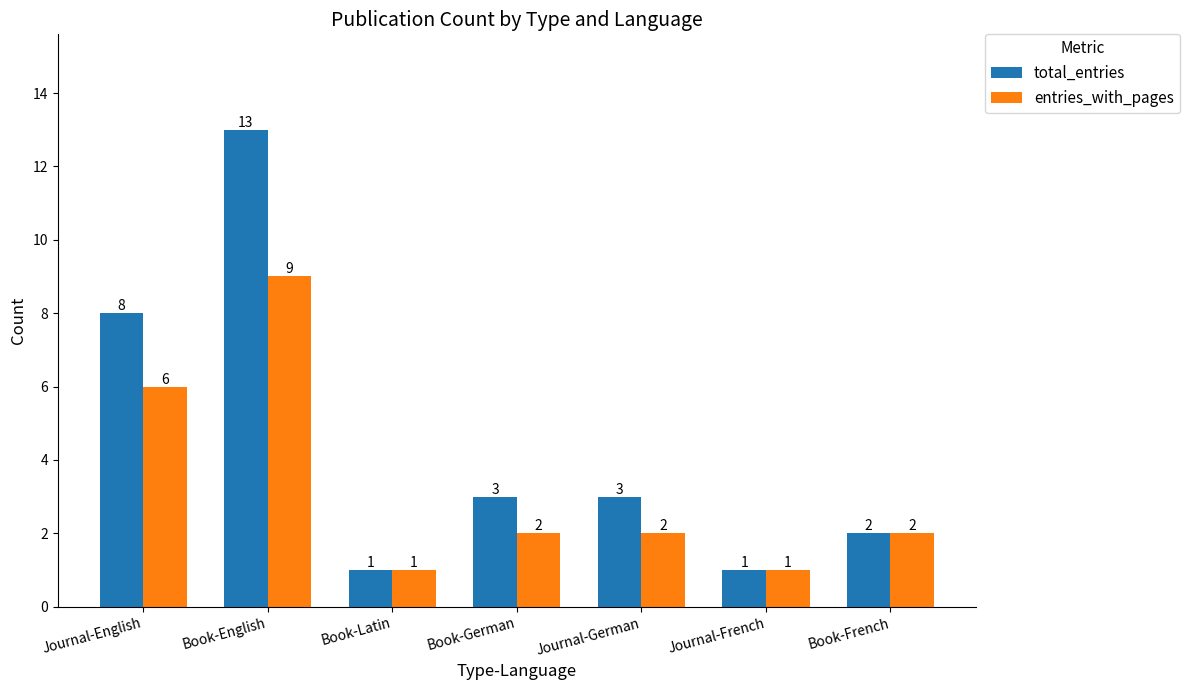

Is it true that total_entries equals 3 at Journal-German?

True